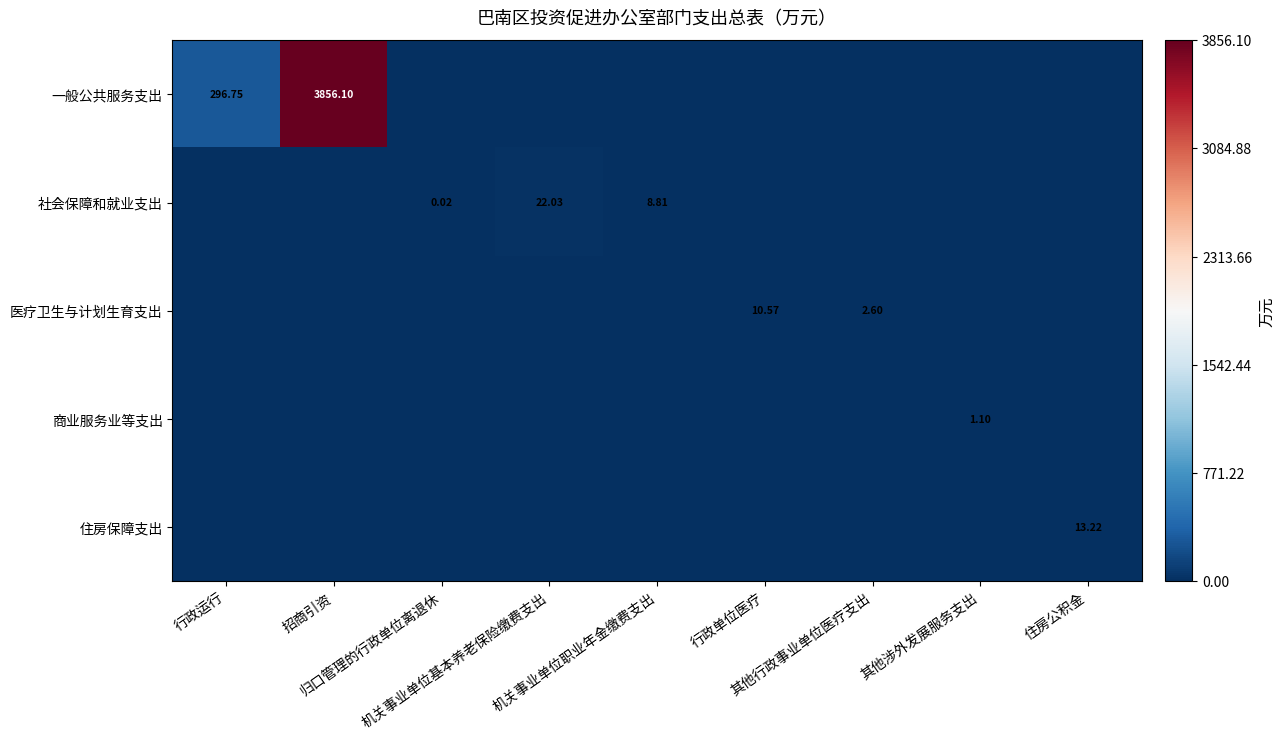

How many positive values does the 住房保障支出 series have?

1